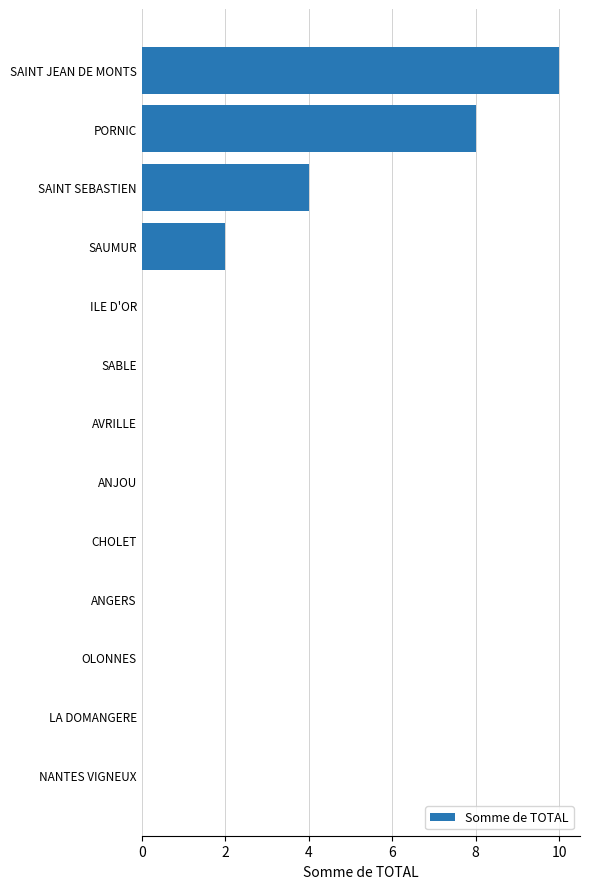

What is the sum of the values at SAINT JEAN DE MONTS and AVRILLE?

10